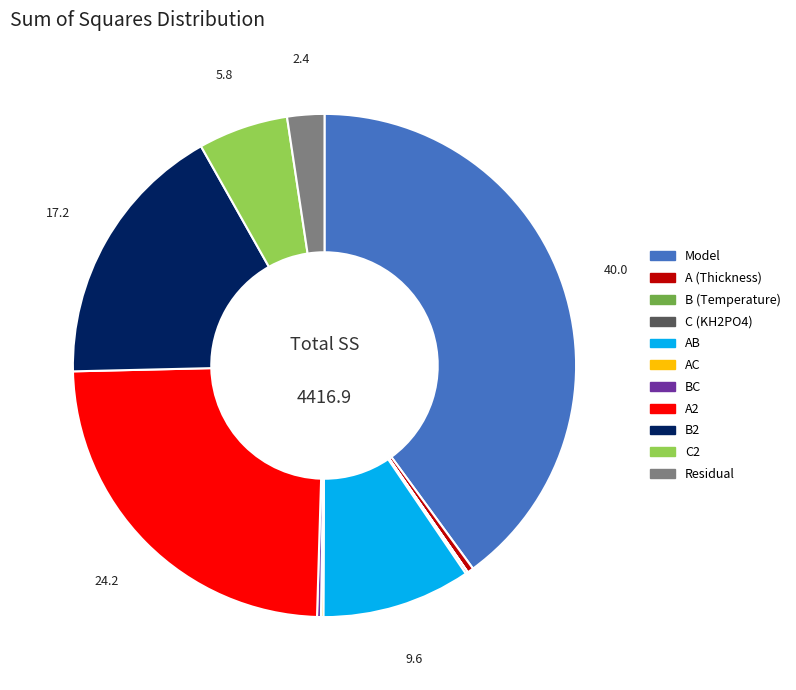

Is there a majority slice in this chart?

No